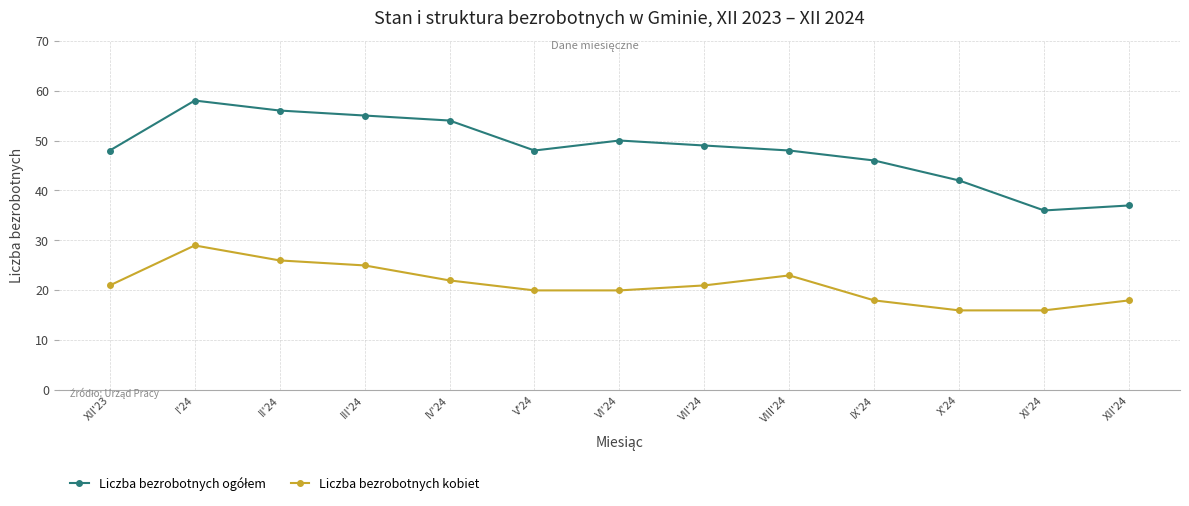

Does the chart have visible grid lines?

Yes